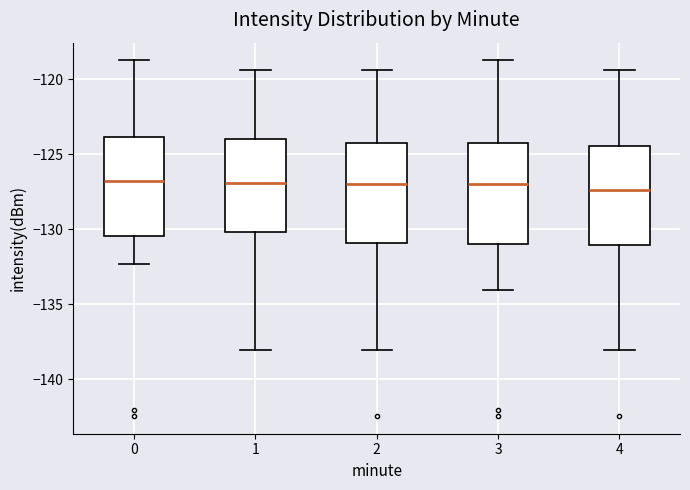

Where is the lower edge of the box at x = 4 on the y-axis? The values are not printed on the chart, so give them approximately, as read against the axis.

-131.0